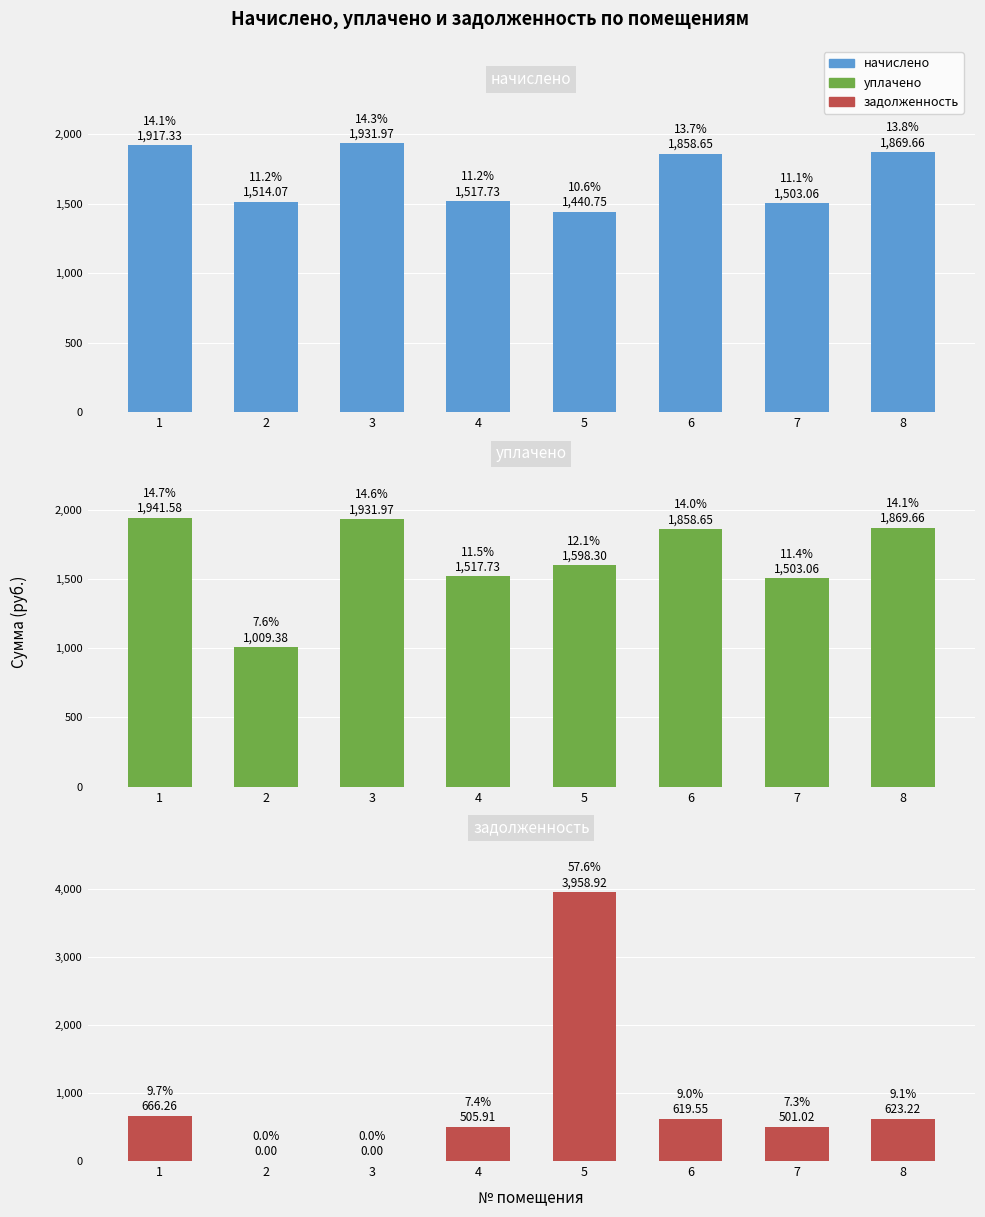

What is the spread (max minus min) of values at 8?

1246.4